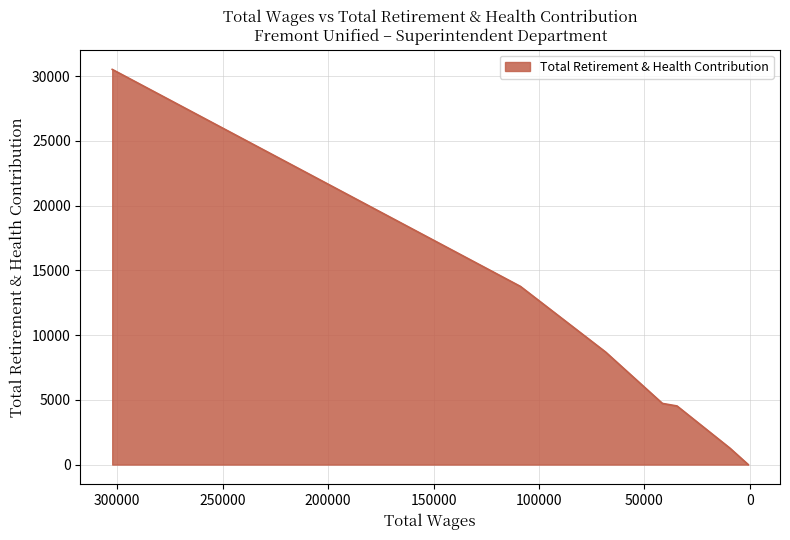

The value at 41486.0 is 7201. True or false?

False